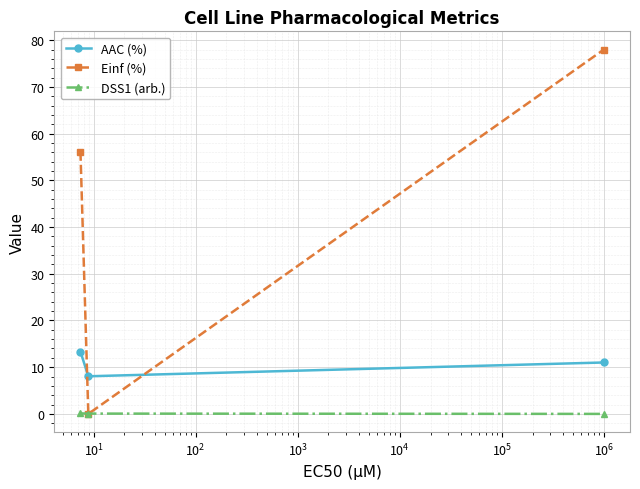

What is the sum of all AAC (%) values?

32.4